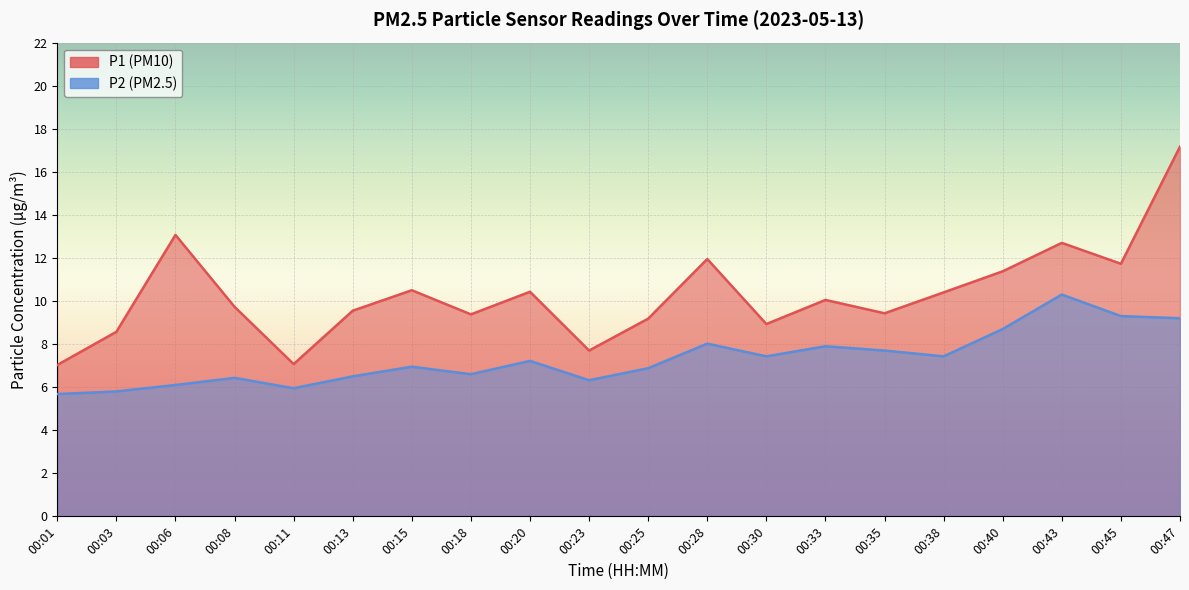

Where does the P1 series first go above 10?

00:06